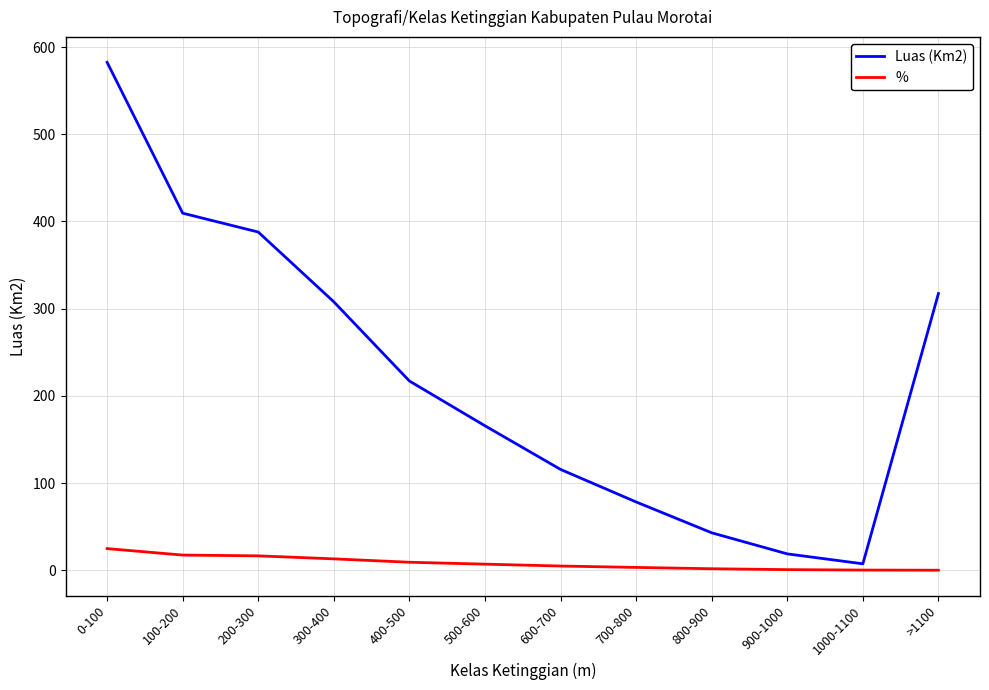

Between 400-500 and 800-900, which series saw the biggest shift?

Luas (Km2)